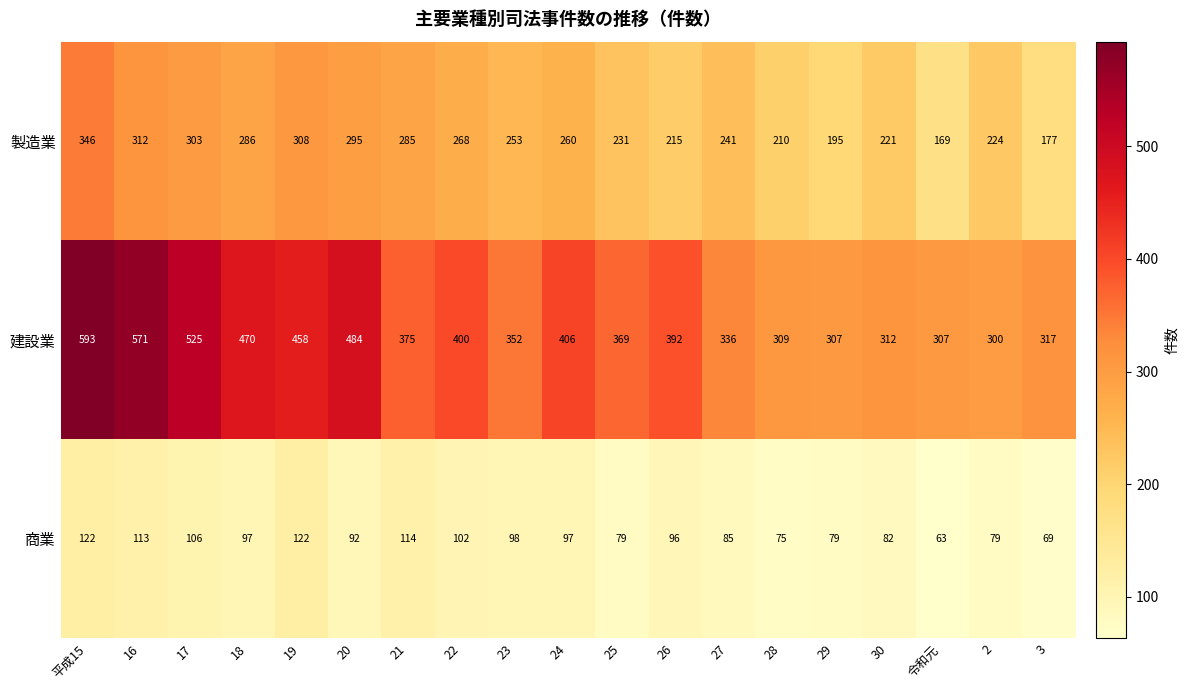

At which category does the chart reach its peak across all series?

平成15